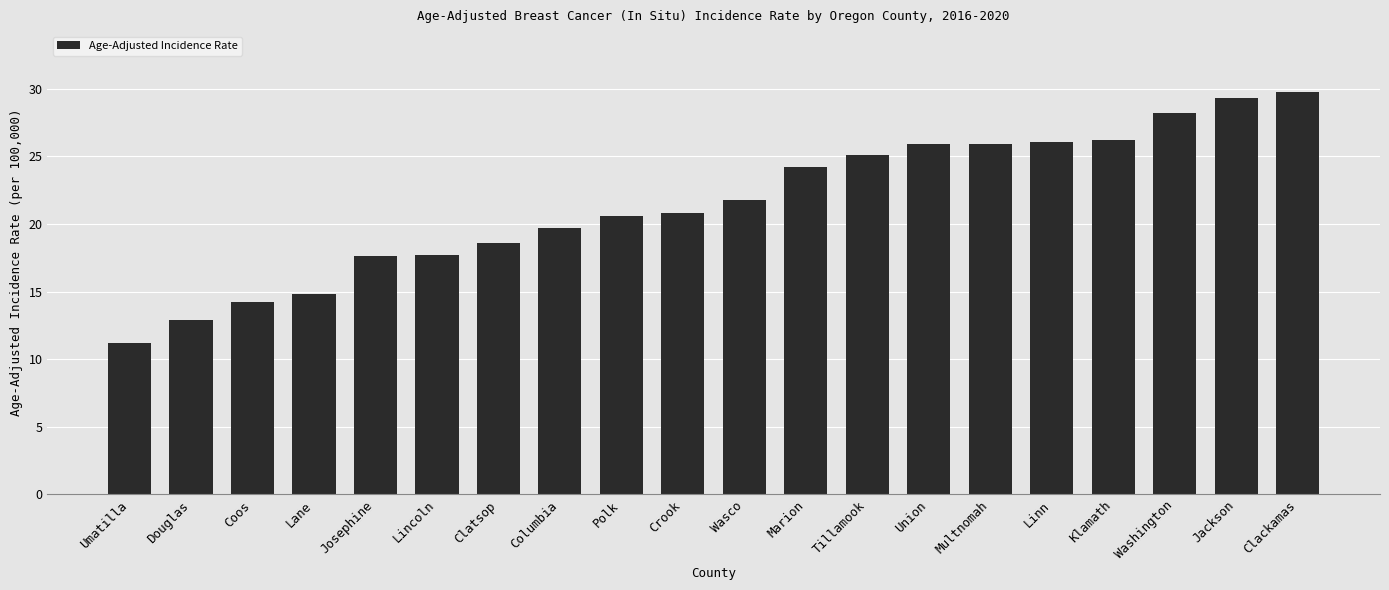

The value at Linn is 26.1. True or false?

True